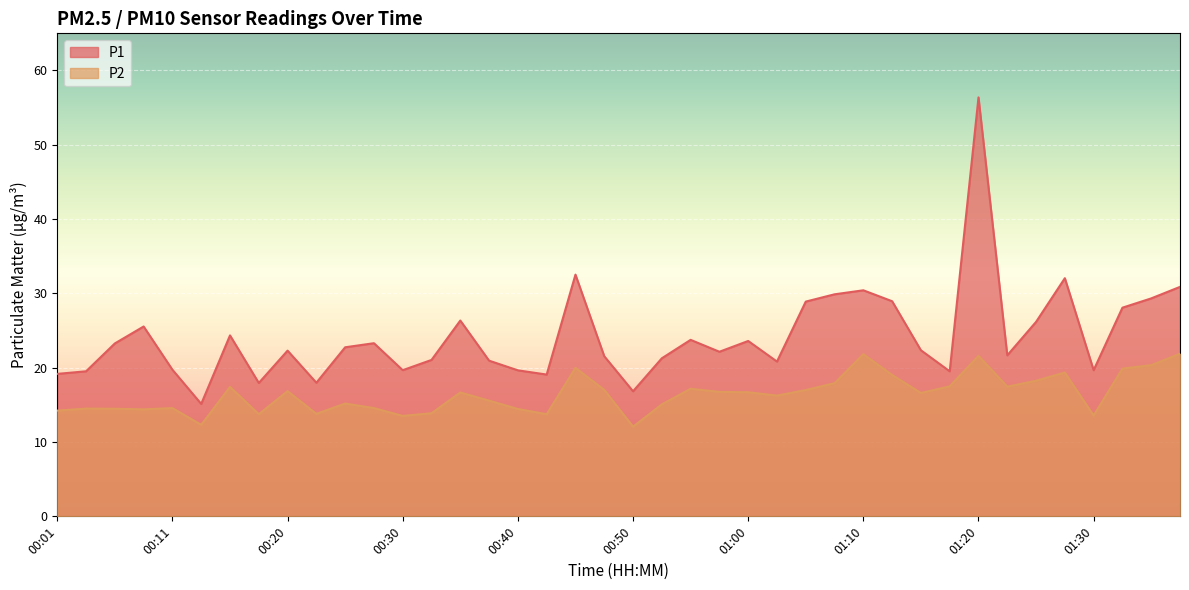

What is the difference between the maximum and minimum values in the P2 series?

9.8